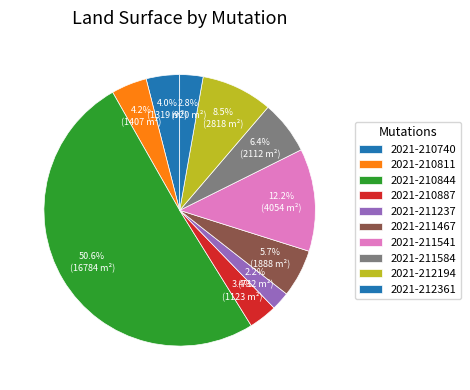

Do 2021-212361 and 2021-210740 together represent more than half of the pie?

No